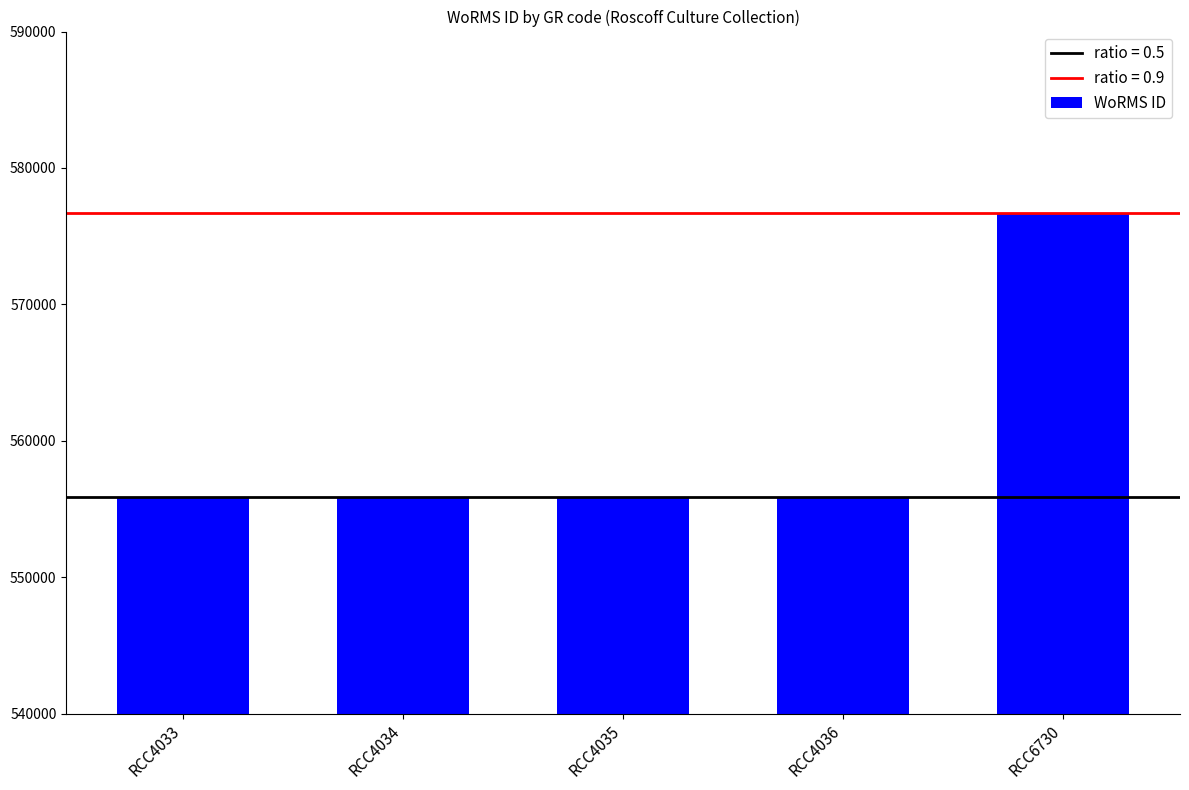

What is the greatest value displayed?

576682